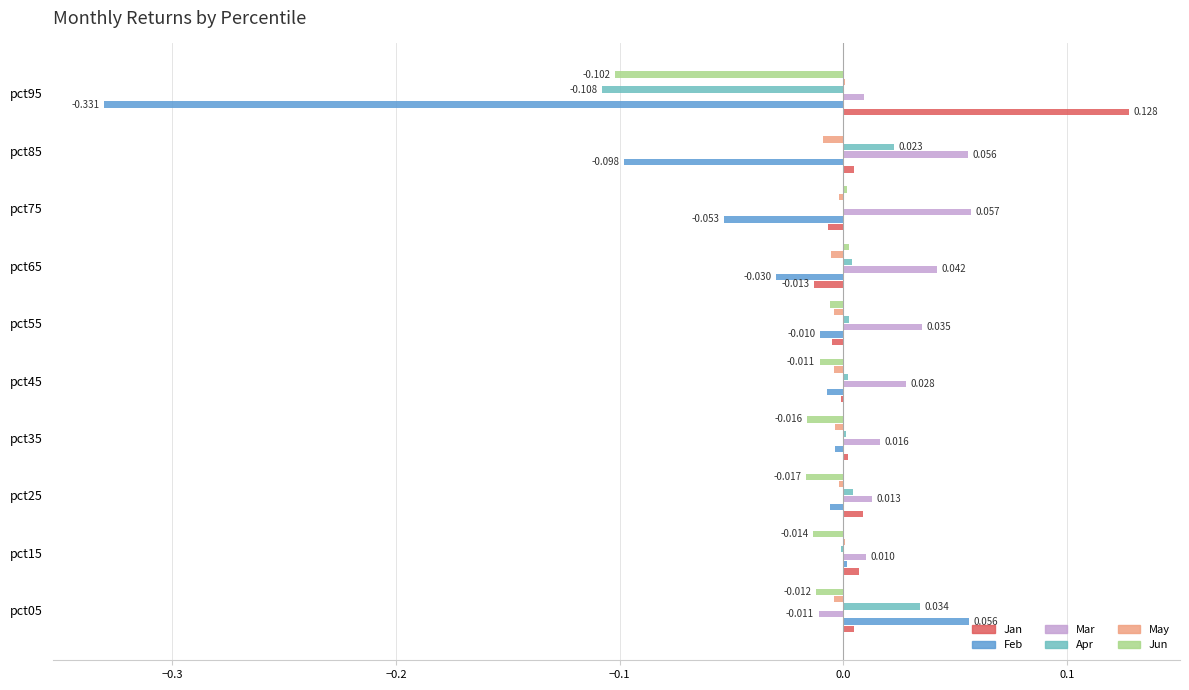

Which series changed the most between pct35 and pct95?

Feb